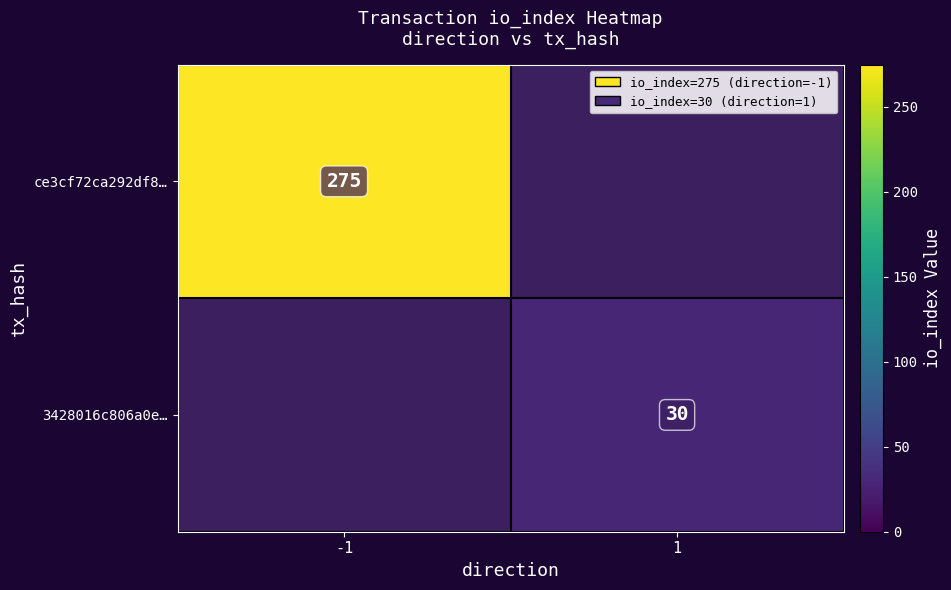

Is the value of 3428016c806a0e… at 1 greater than the value of ce3cf72ca292df8… at -1?

No